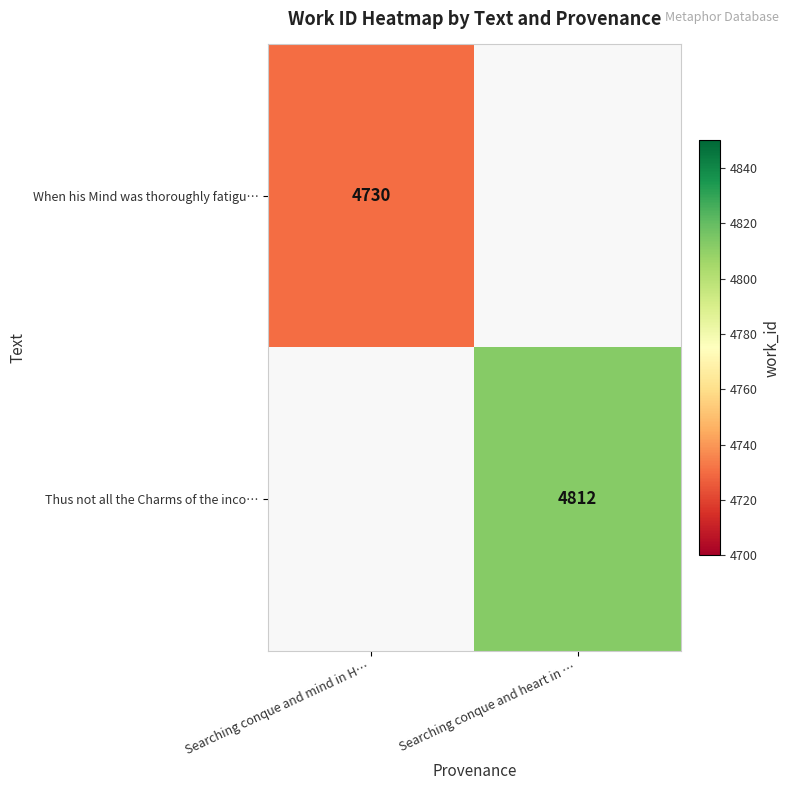

What is the maximum value shown in the chart?

4812.0